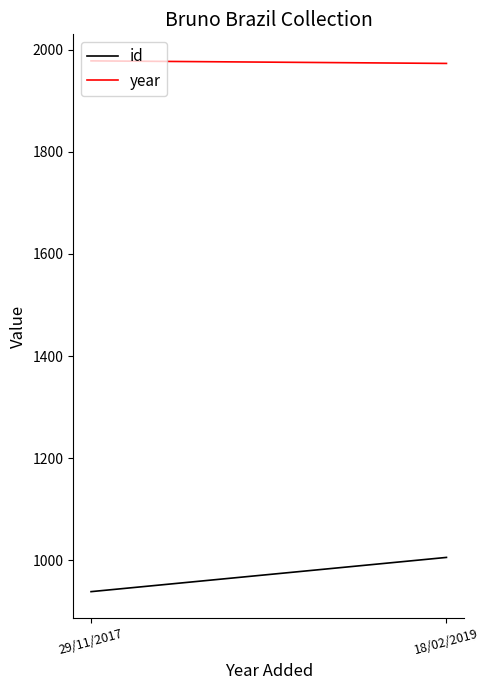

The value of id at 18/02/2019 is 1474. True or false?

False